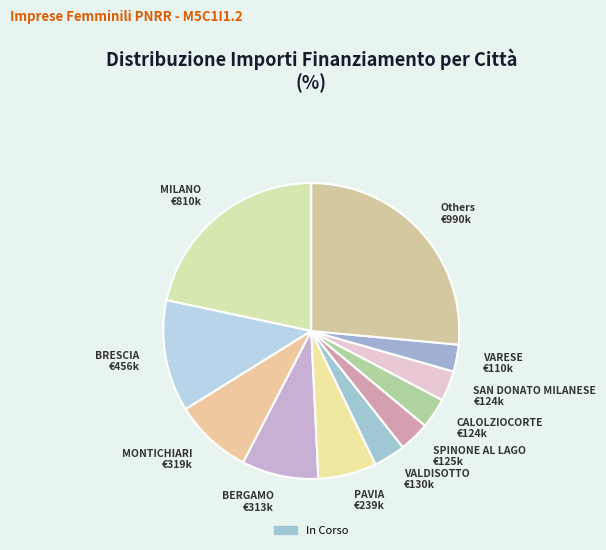

How many segments does this pie chart have?

11